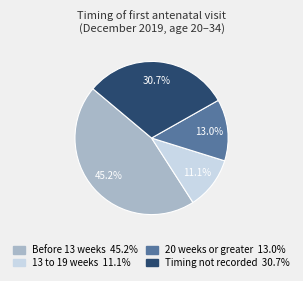

Does Before 13 weeks represent more than half of the total?

No